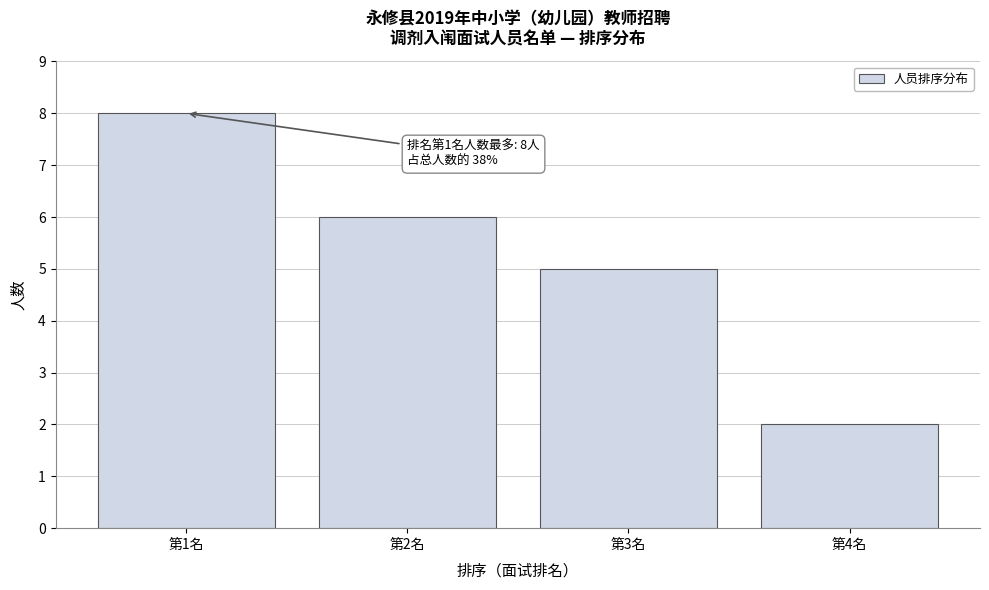

Over which range of the x-axis is the bar tallest?

0.5 to 1.5